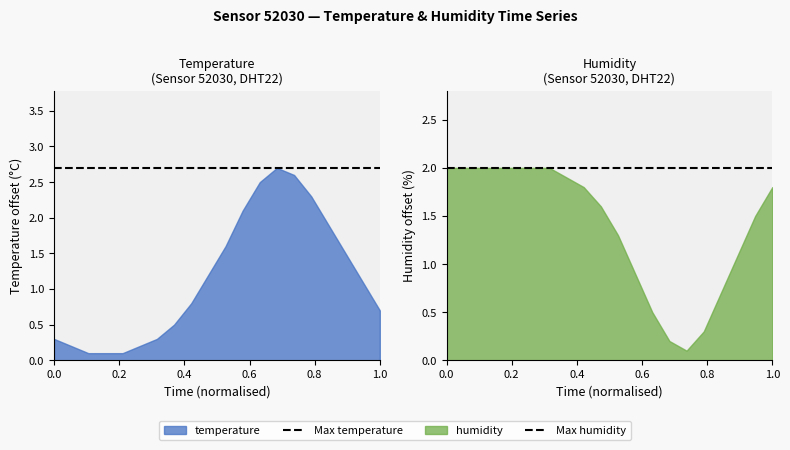

What is the sum of all Max humidity values?

4.0